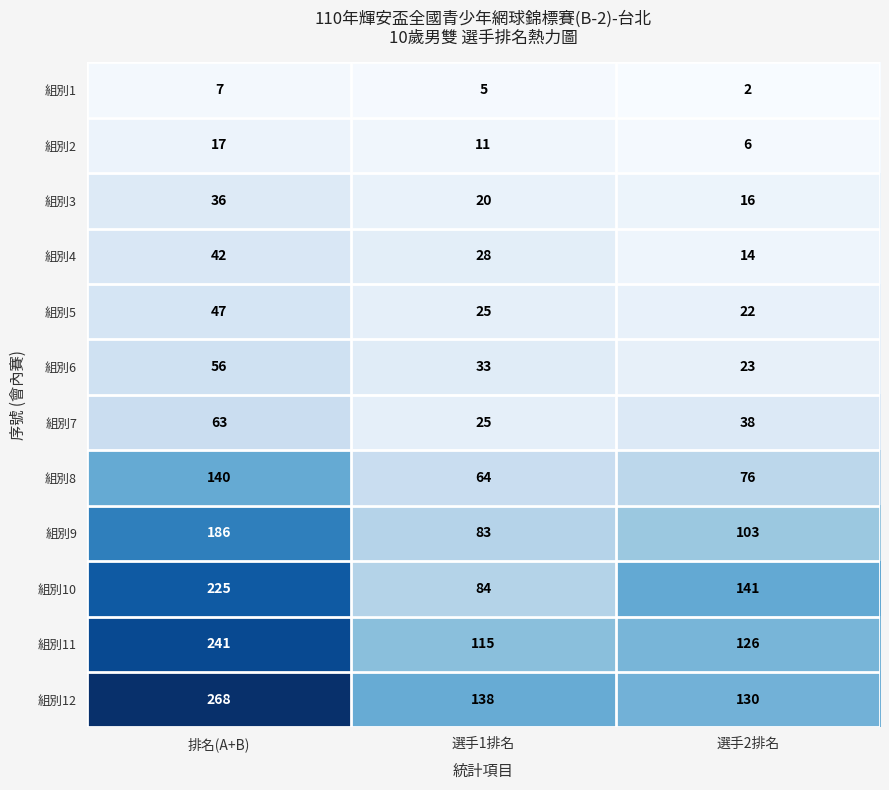

At which label does 組別10 reach its peak?

排名(A+B)